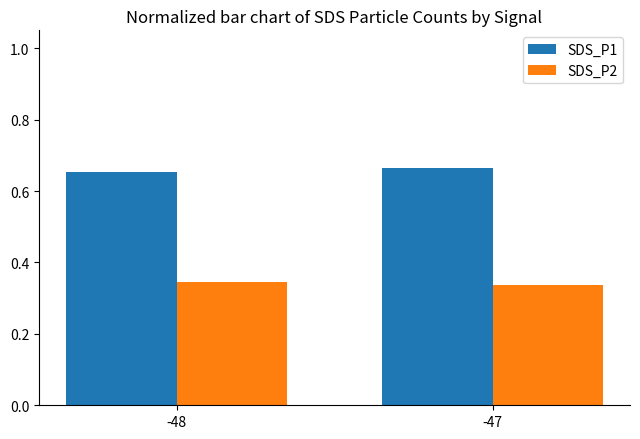

What is the total value across all series at -48?

1.0